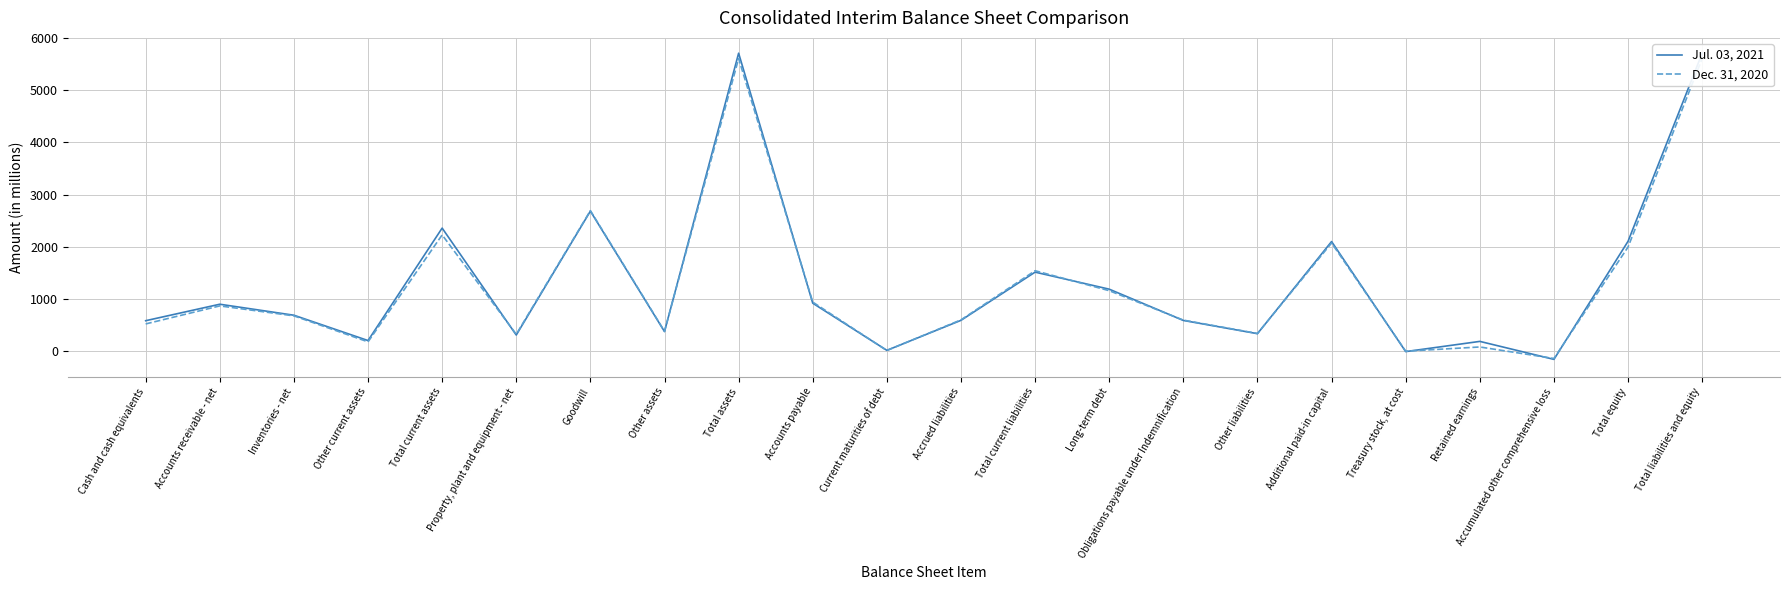

What is the approximate value of Jul. 03, 2021 at Accounts receivable - net?

895